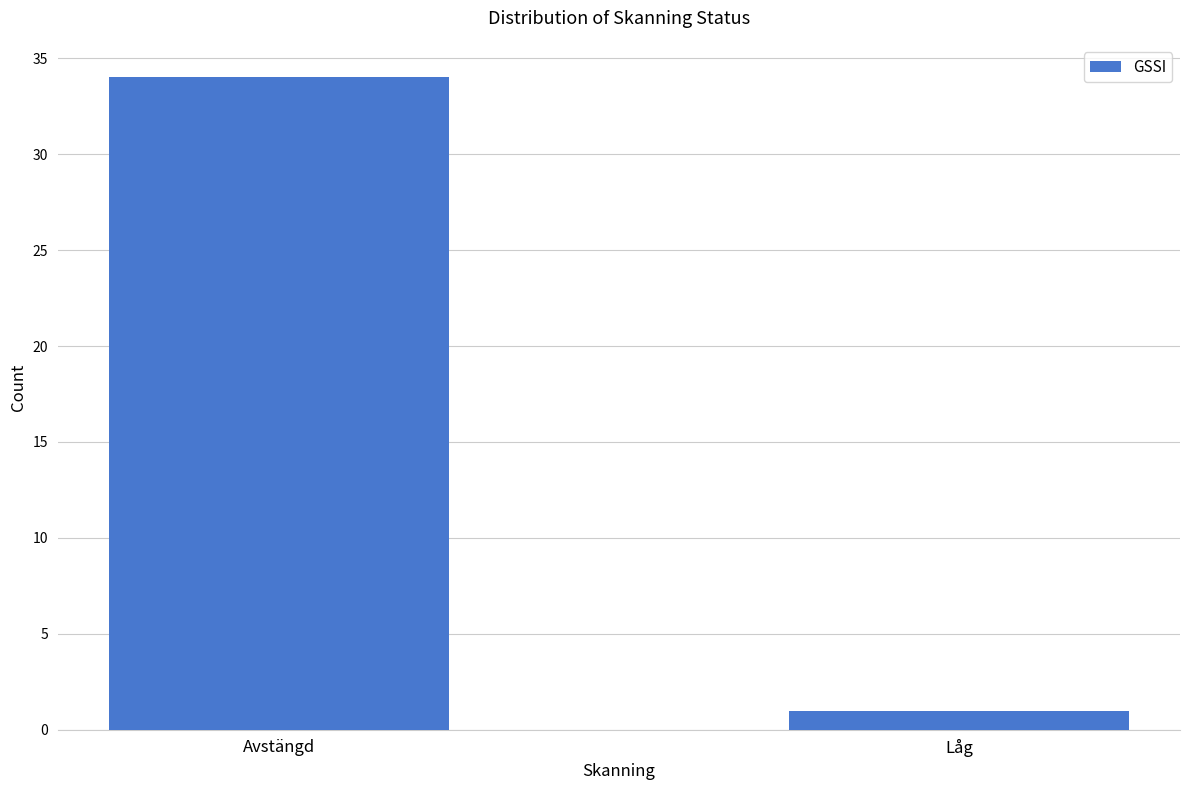

Reading left to right, what are all the values shown in this chart?

Avstängd=34	Låg=1